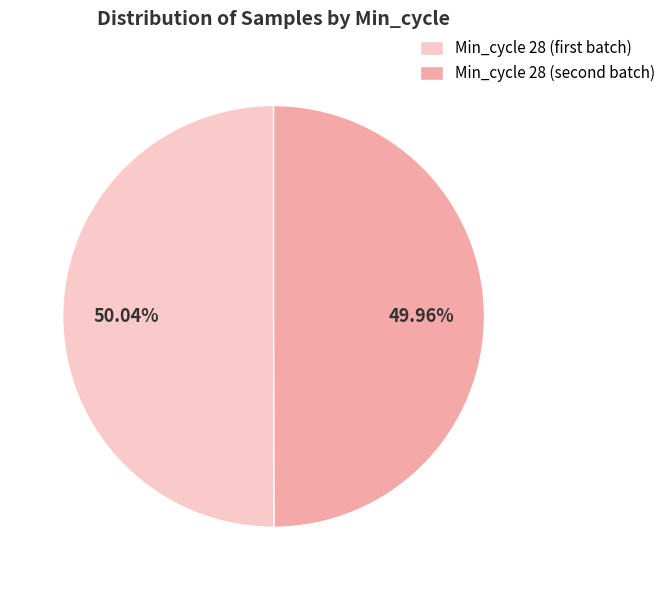

Is there a majority slice in this chart?

Yes